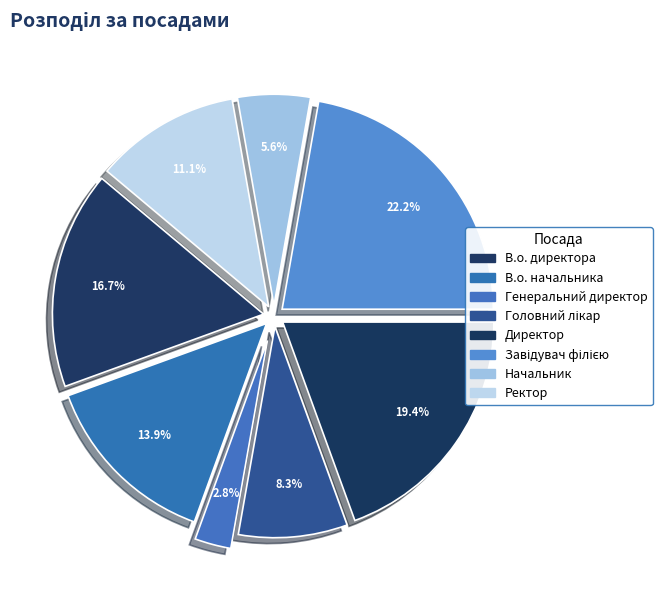

Which slice is the largest?

Завідувач філією